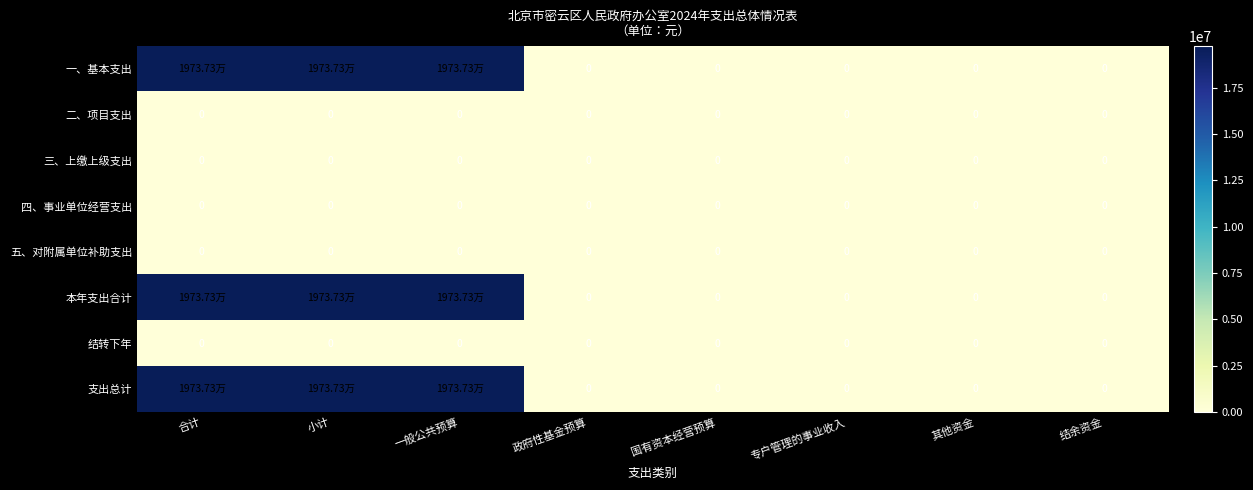

What is the difference between the maximum and minimum values in the 支出总计 series?

19737286.4